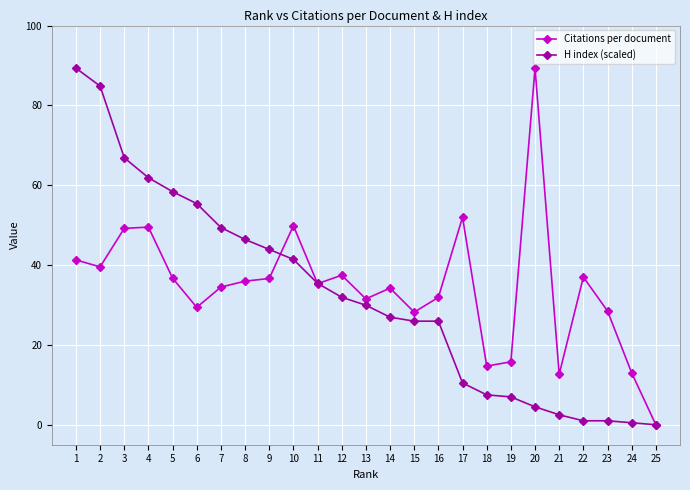

Between 17 and 24, which series saw the biggest shift?

Citations per document